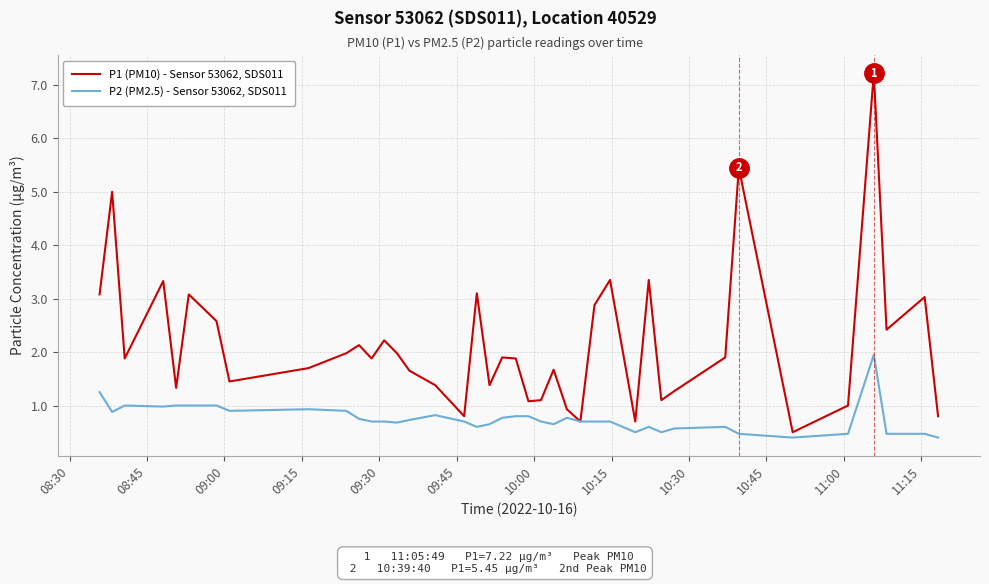

Rank the series by their average value, from highest to lowest.

P1 (PM10) - Sensor 53062, SDS011, P2 (PM2.5) - Sensor 53062, SDS011